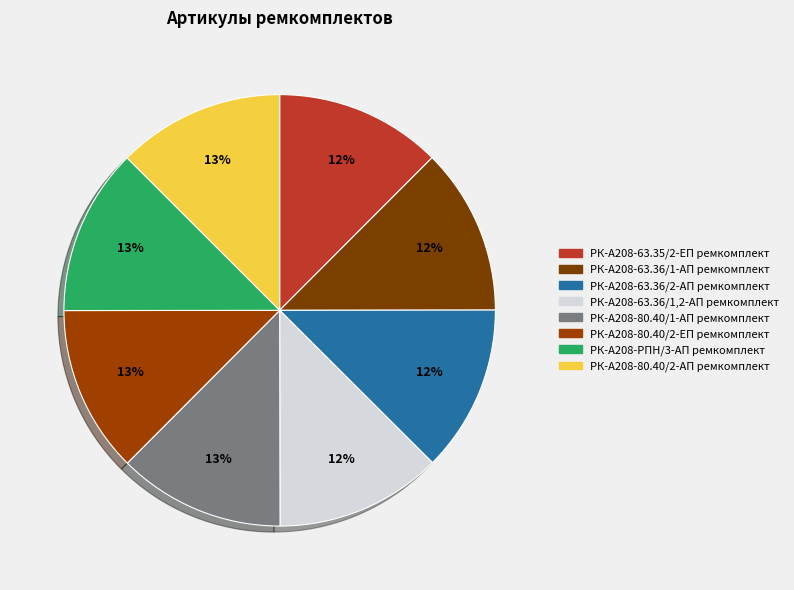

To the nearest percent, what portion does РК-А208-63.36/2-АП ремкомплект represent?

12%